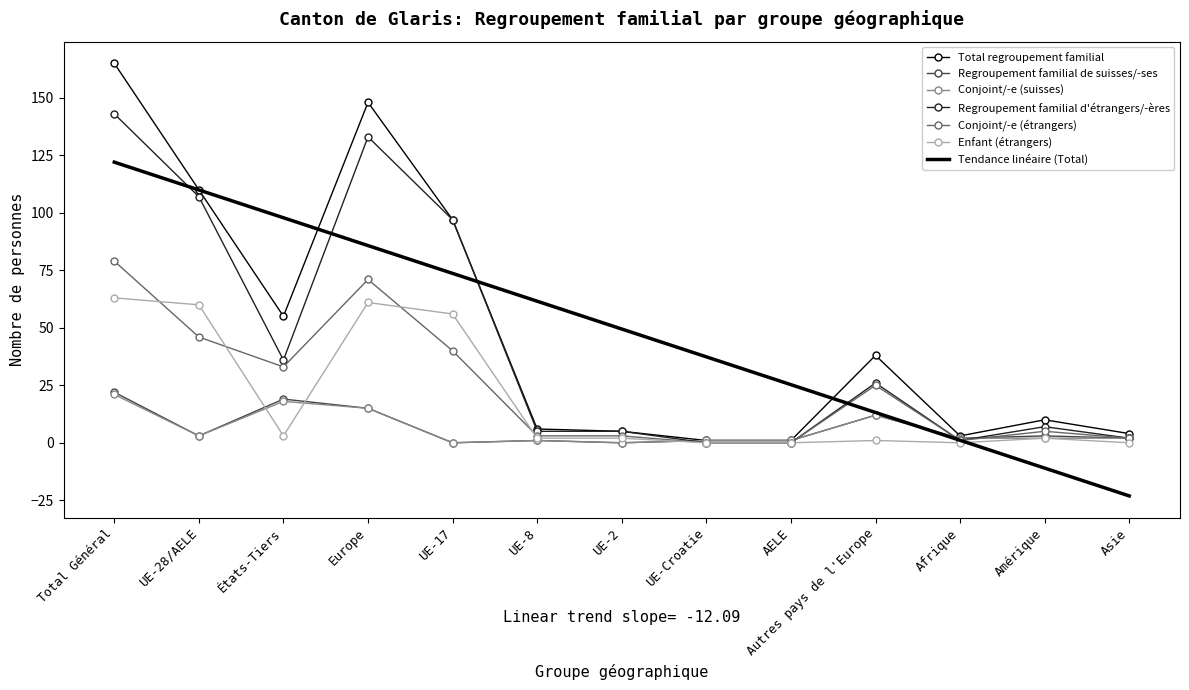

What is the difference between the maximum and minimum values in the Conjoint/-e (suisses) series?

21.0